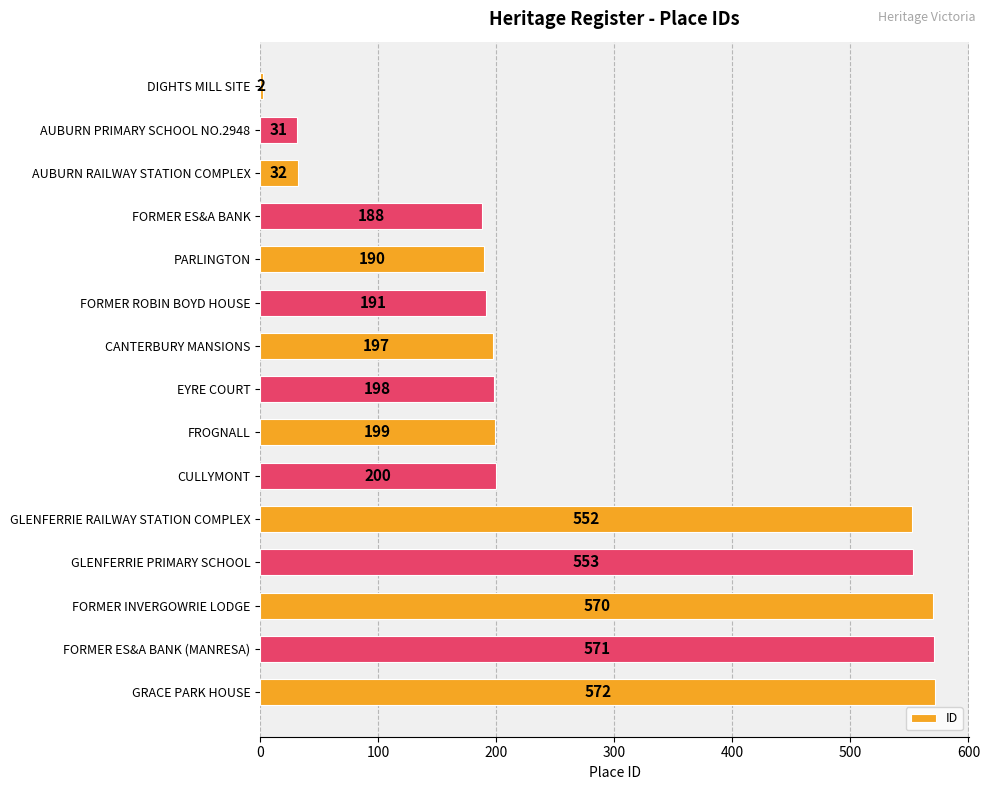

True or false: the data shows 306 at EYRE COURT.

False